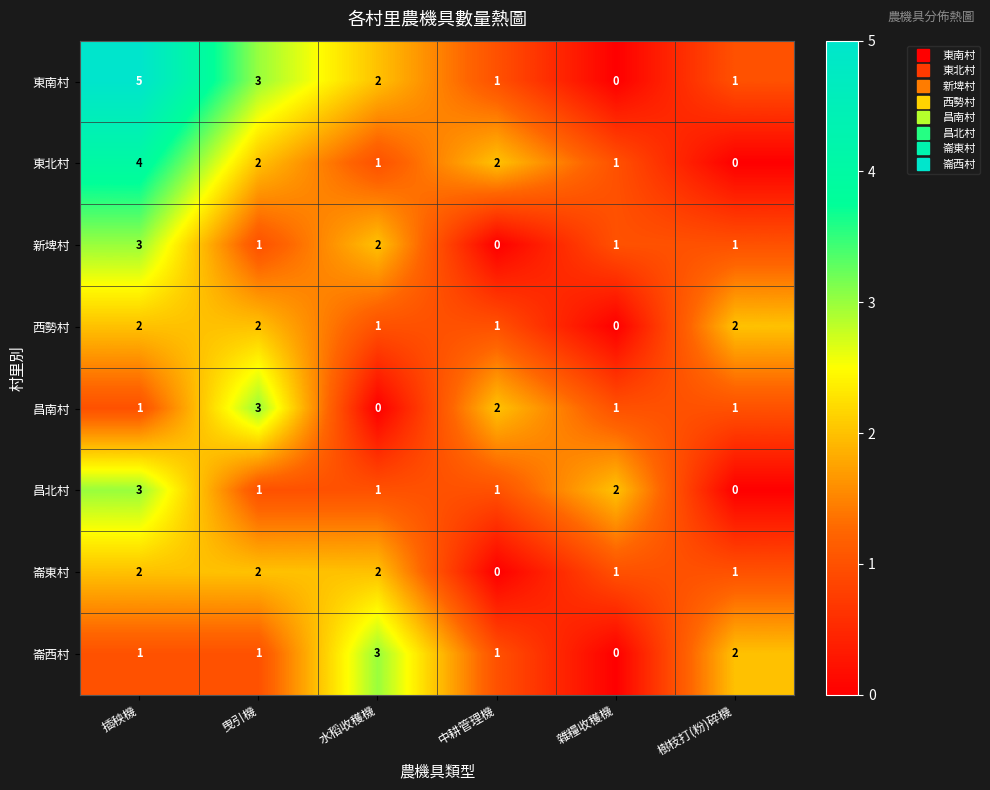

Which series has the widest spread of values?

東南村